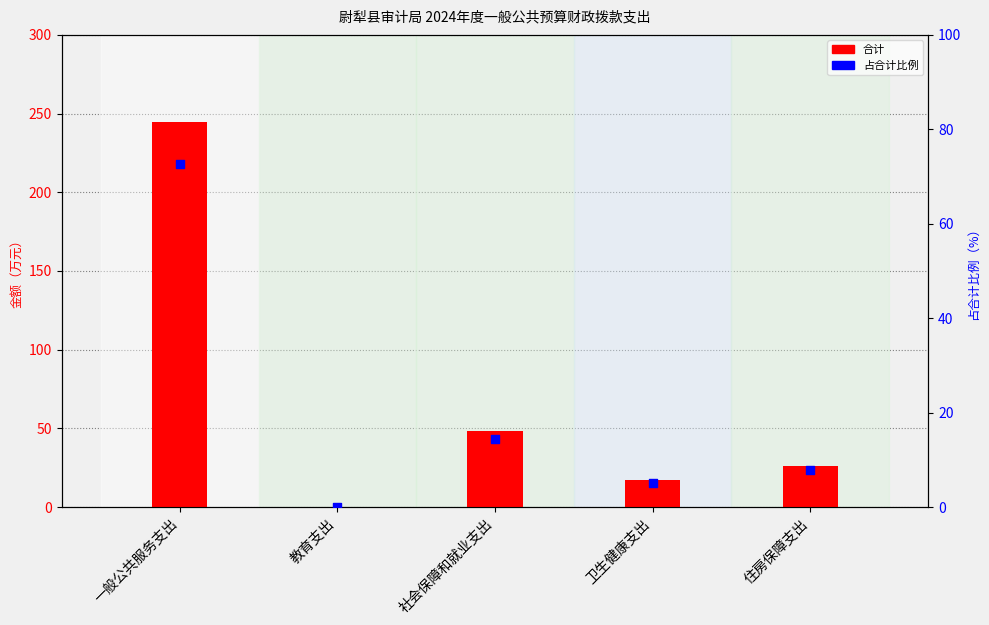

What are all the series names shown in the legend?

合计, 占合计比例